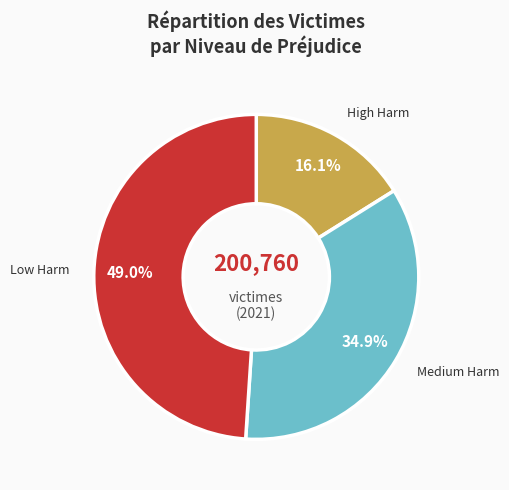

How many slices are in this pie chart?

3